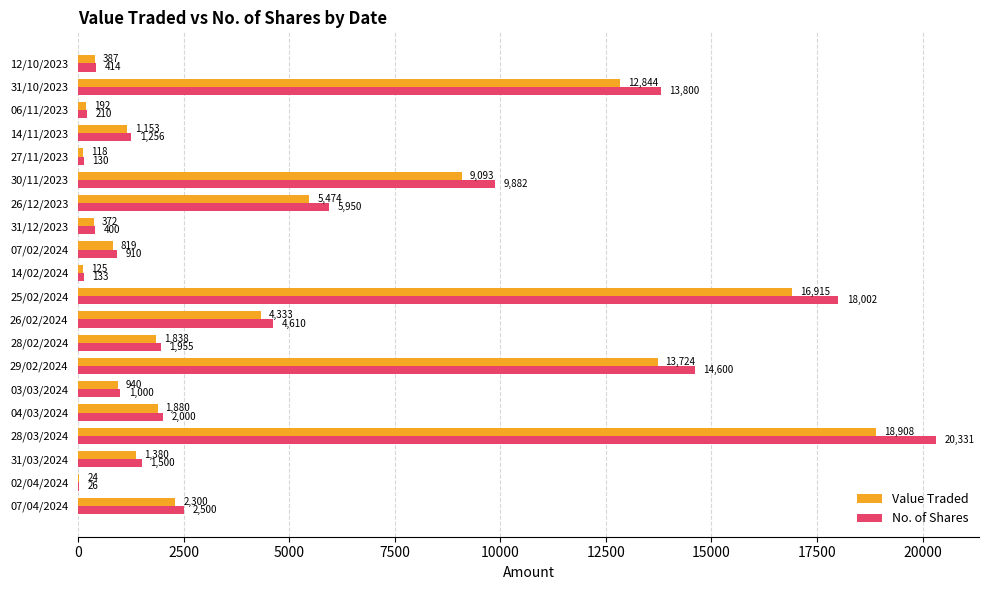

Which series changed the most between 28/02/2024 and 12/10/2023?

No. of Shares